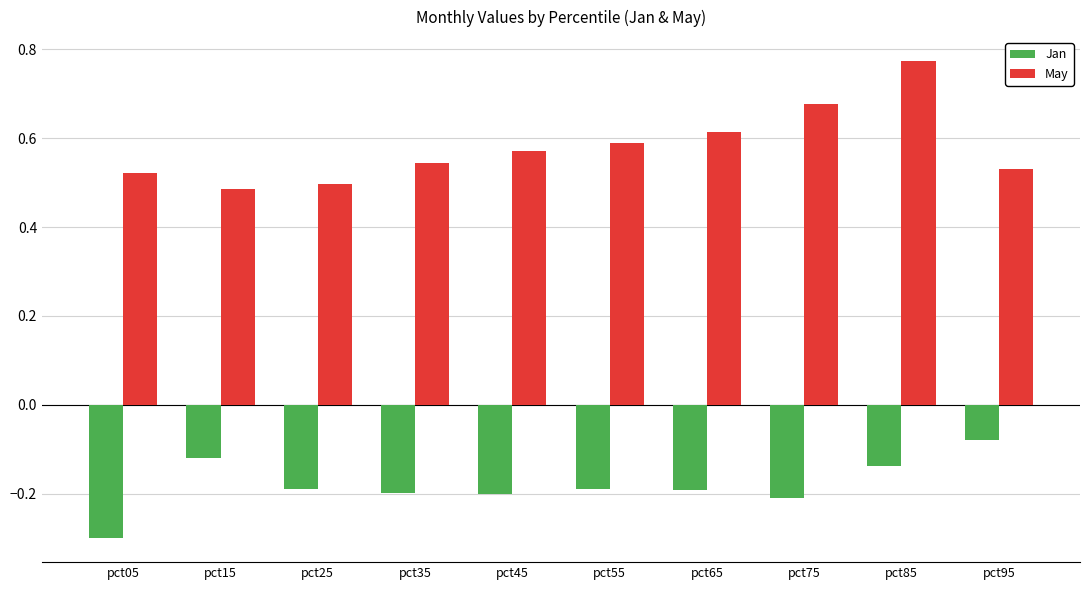

Which label corresponds to the largest value in the chart?

pct85